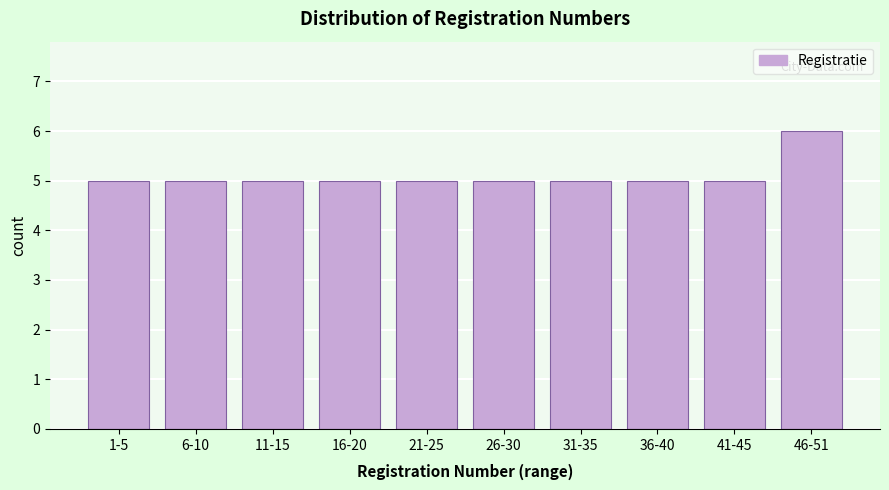

Reading left to right, list all the values displayed in this chart.

5	5	5	5	5	5	5	5	5	6